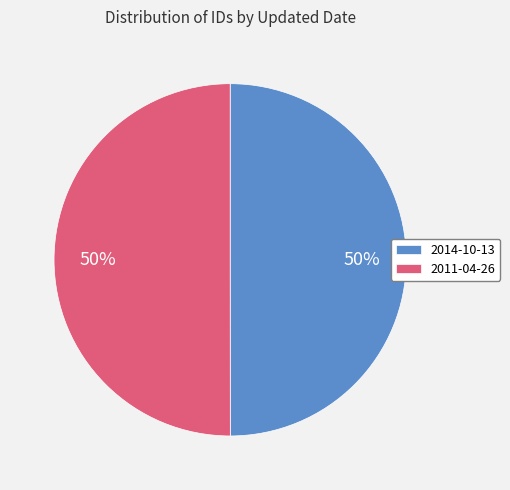

Is the sum of 2014-10-13 and 2011-04-26 greater than half?

Yes